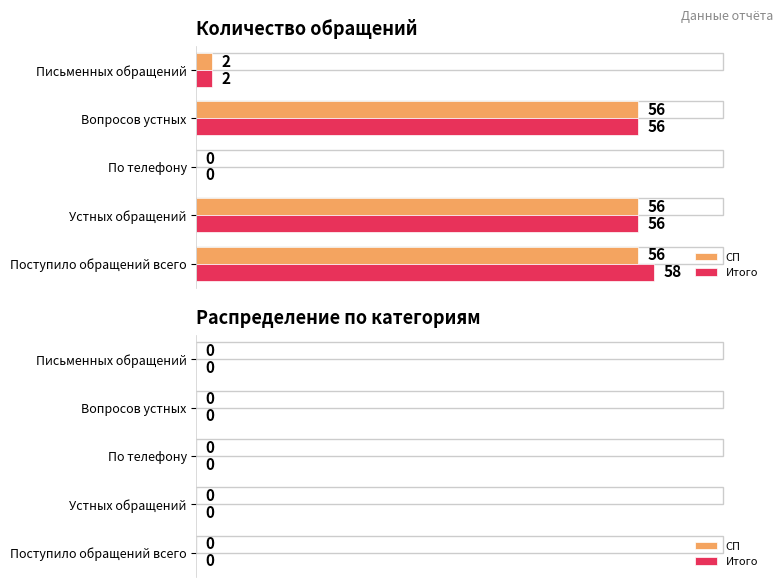

Between Поступило обращений всего and По телефону, which series saw the biggest shift?

Итого